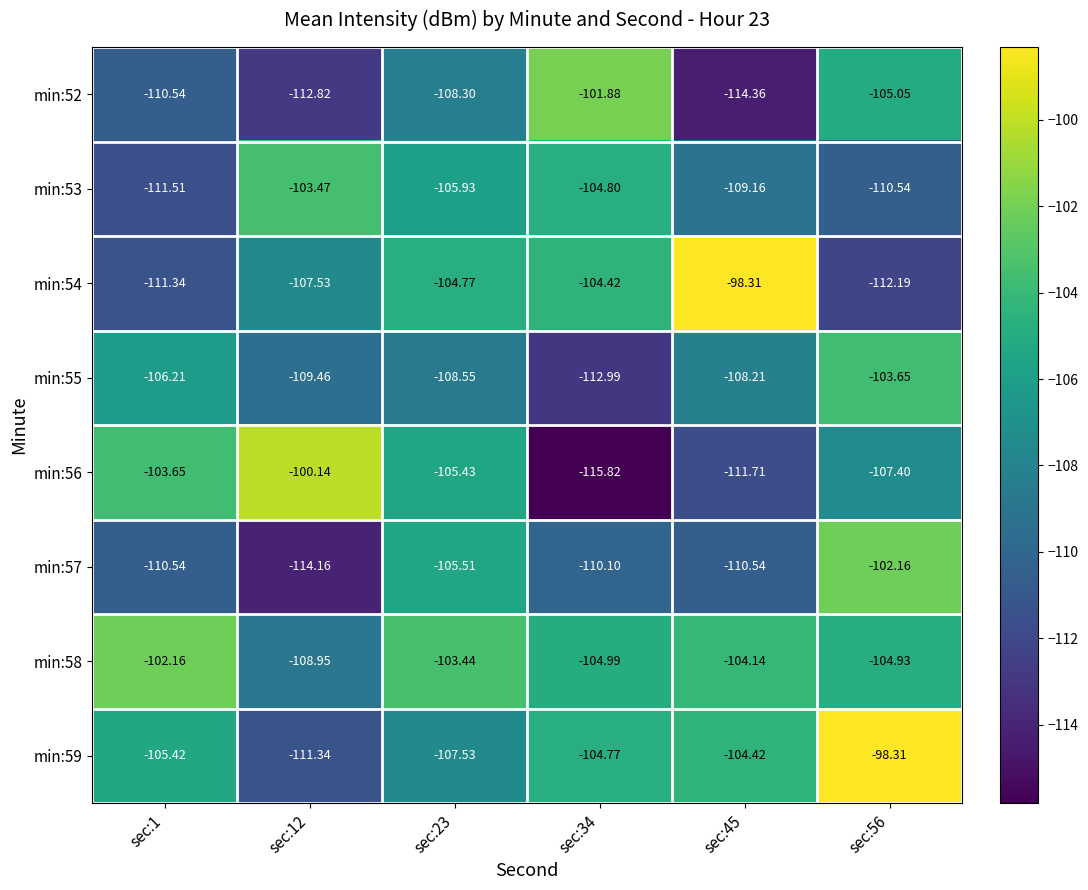

How many categories are shown in the chart?

6